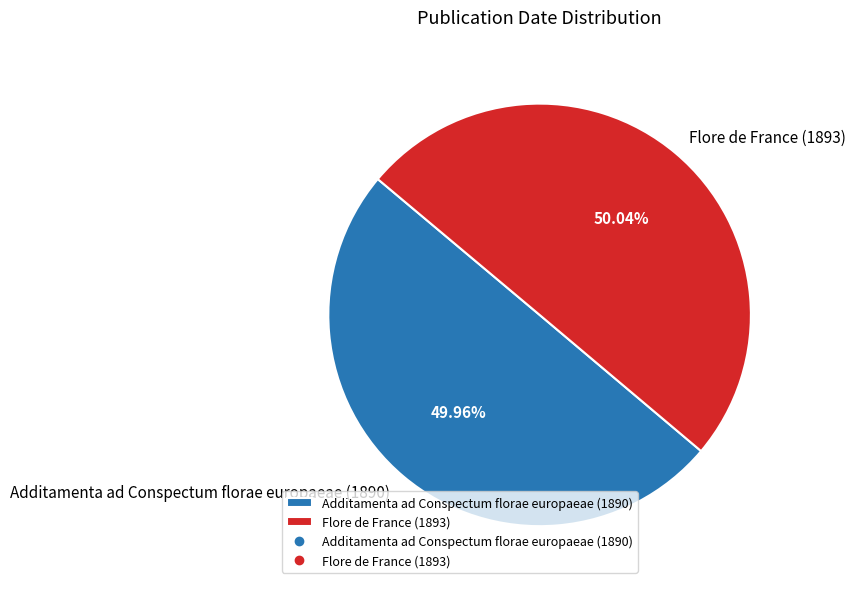

Approximately how many times larger is the value at Flore de France (1893) compared to Additamenta ad Conspectum florae europaeae (1890)?

1.0